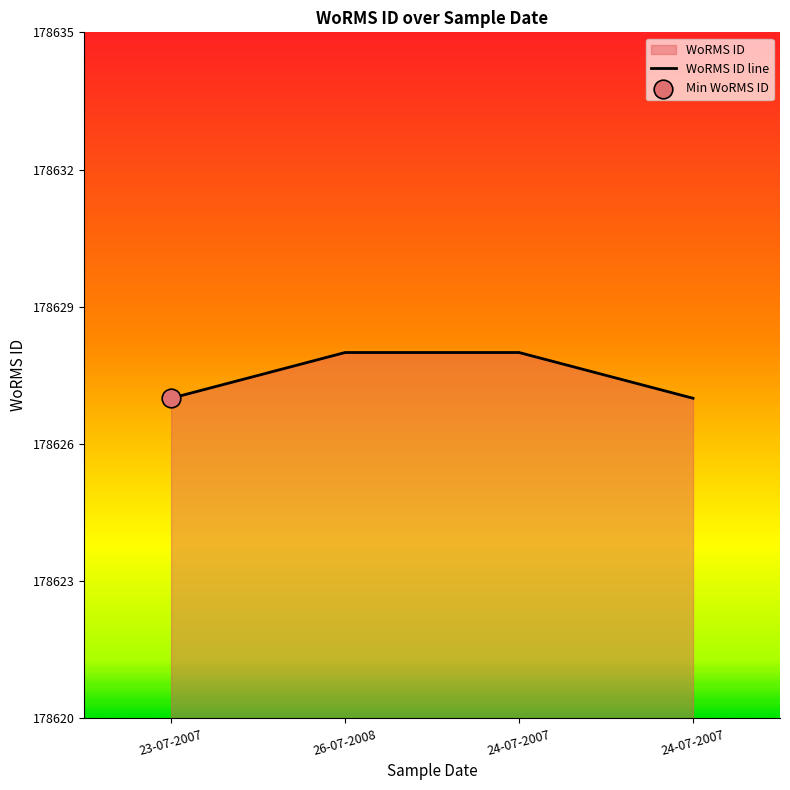

Approximately how many times larger is the value at 24-07-2007 compared to 24-07-2007?

1.0